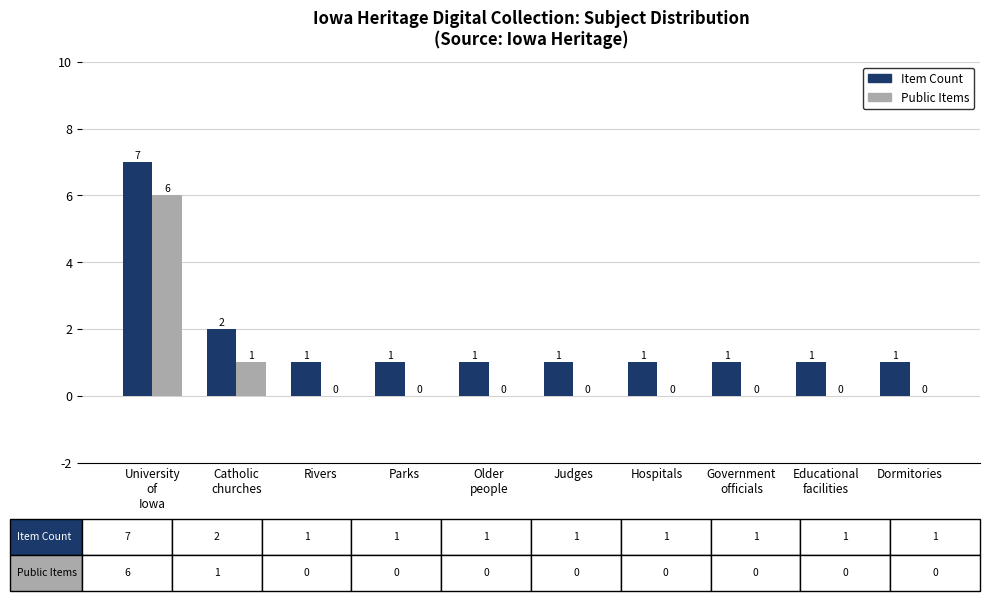

Reading right to left, list all the values displayed in this chart.

Item Count: Dormitories=1	Educational
facilities=1	Government
officials=1	Hospitals=1	Judges=1	Older
people=1	Parks=1	Rivers=1	Catholic
churches=2	University
of
Iowa=7
Public Items: Dormitories=0	Educational
facilities=0	Government
officials=0	Hospitals=0	Judges=0	Older
people=0	Parks=0	Rivers=0	Catholic
churches=1	University
of
Iowa=6